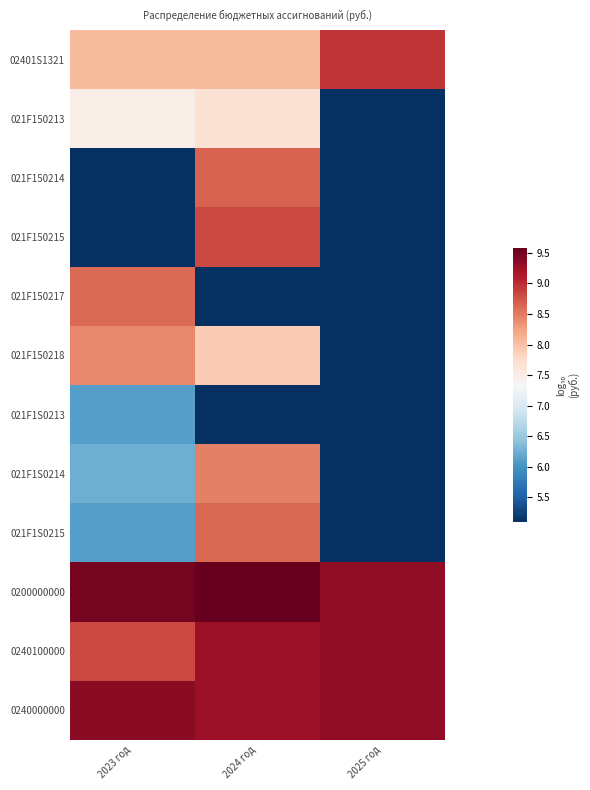

What is the minimum value shown in the chart?

5.1